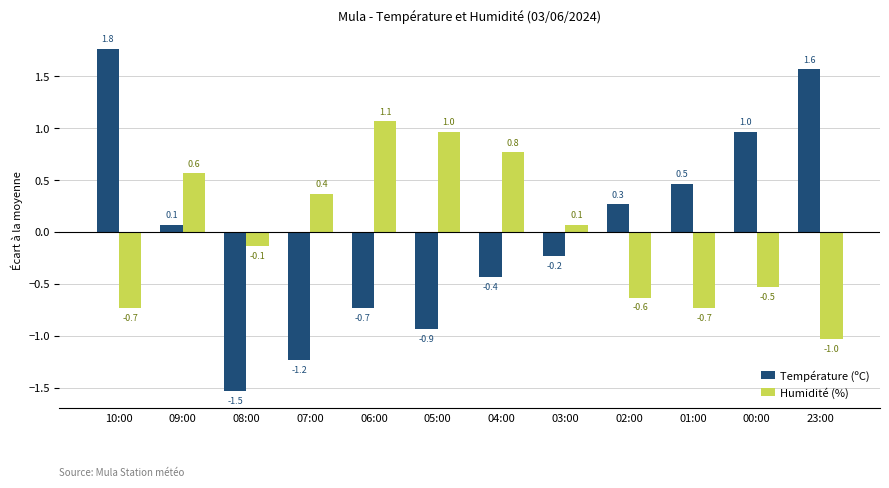

List the series in order of their peak value, lowest first.

Humidité (%), Température (ºC)